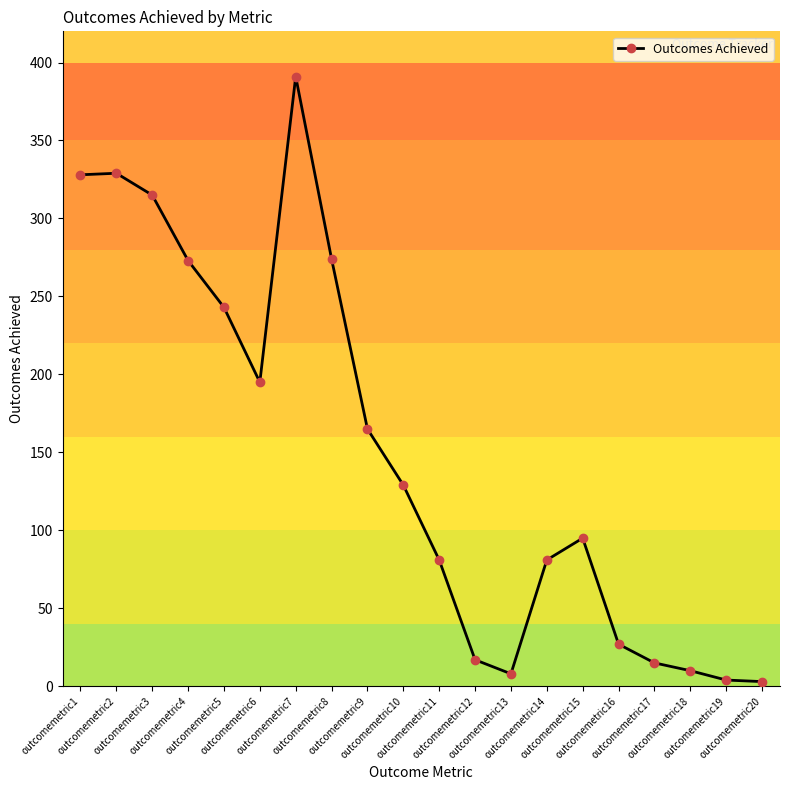

The value at outcomemetric12 is 17. True or false?

True